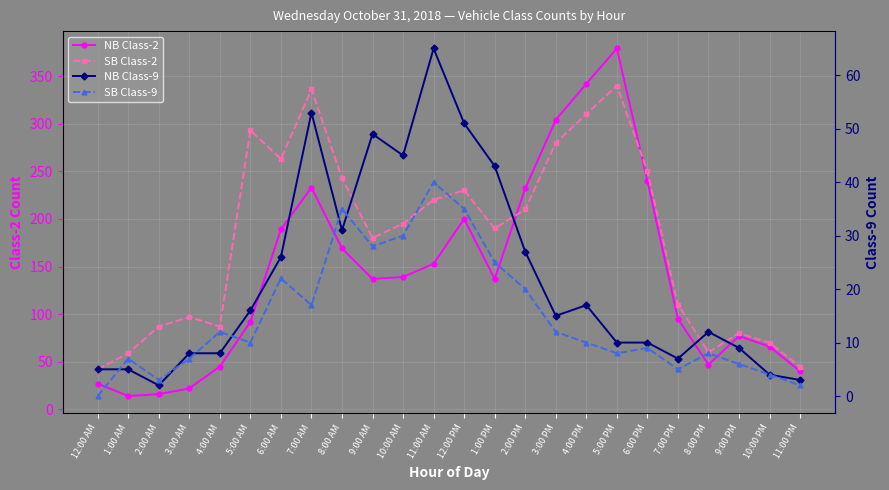

Is the value of SB Class-2 at 8:00 AM greater than the value of SB Class-9 at 4:00 PM?

Yes